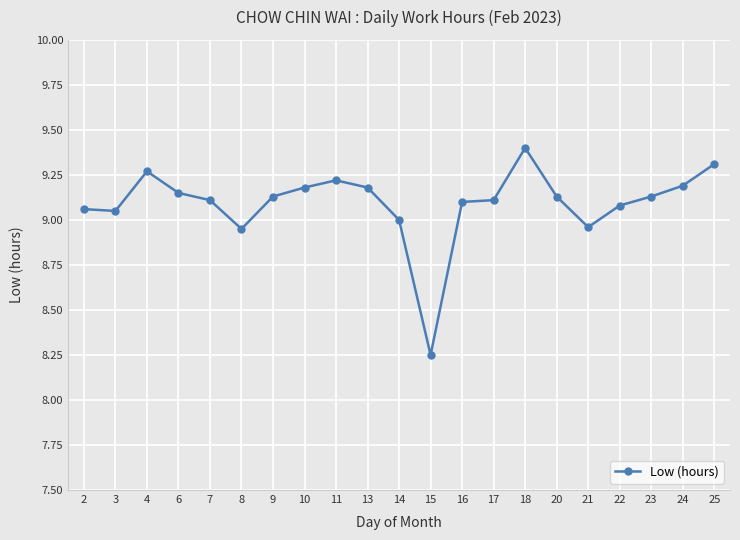

What is the change in value from 3 to 10?

+0.1